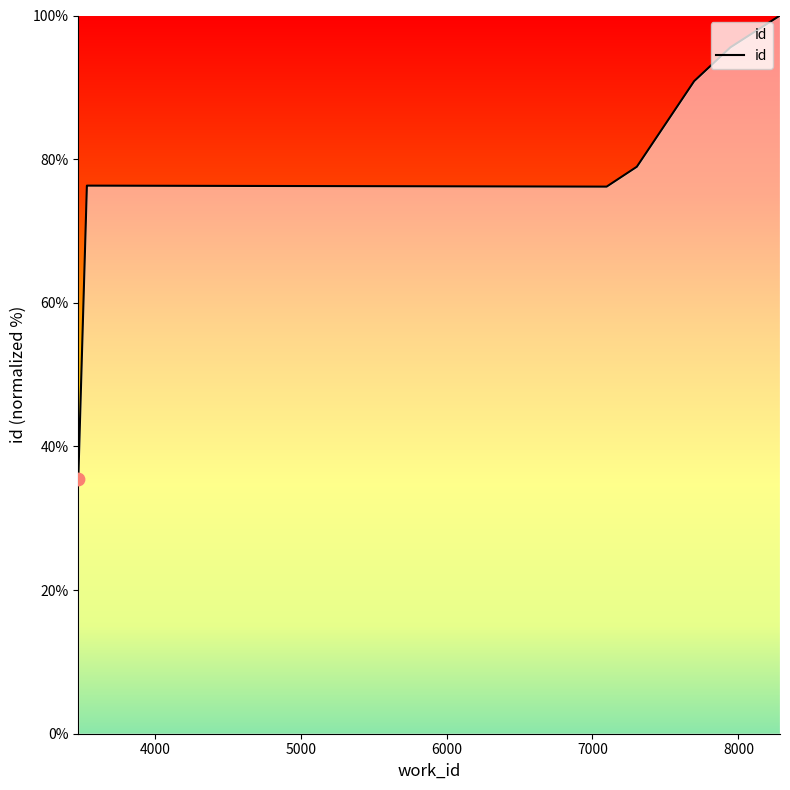

Approximately how many times larger is the value at 7097 compared to 3535?

1.0